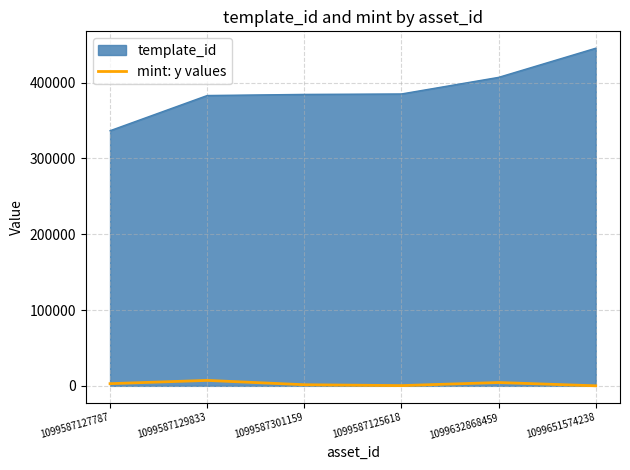

At which category is the sum across all series the highest?

1099651574238